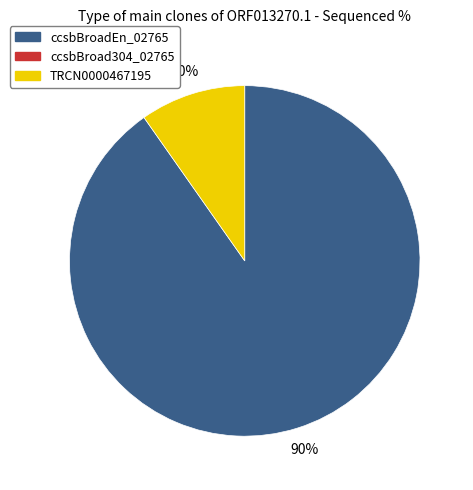

How many segments does this pie chart have?

2